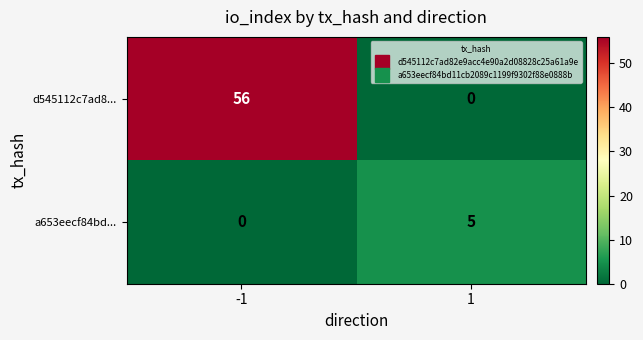

What is the spread (max minus min) of values at -1?

56